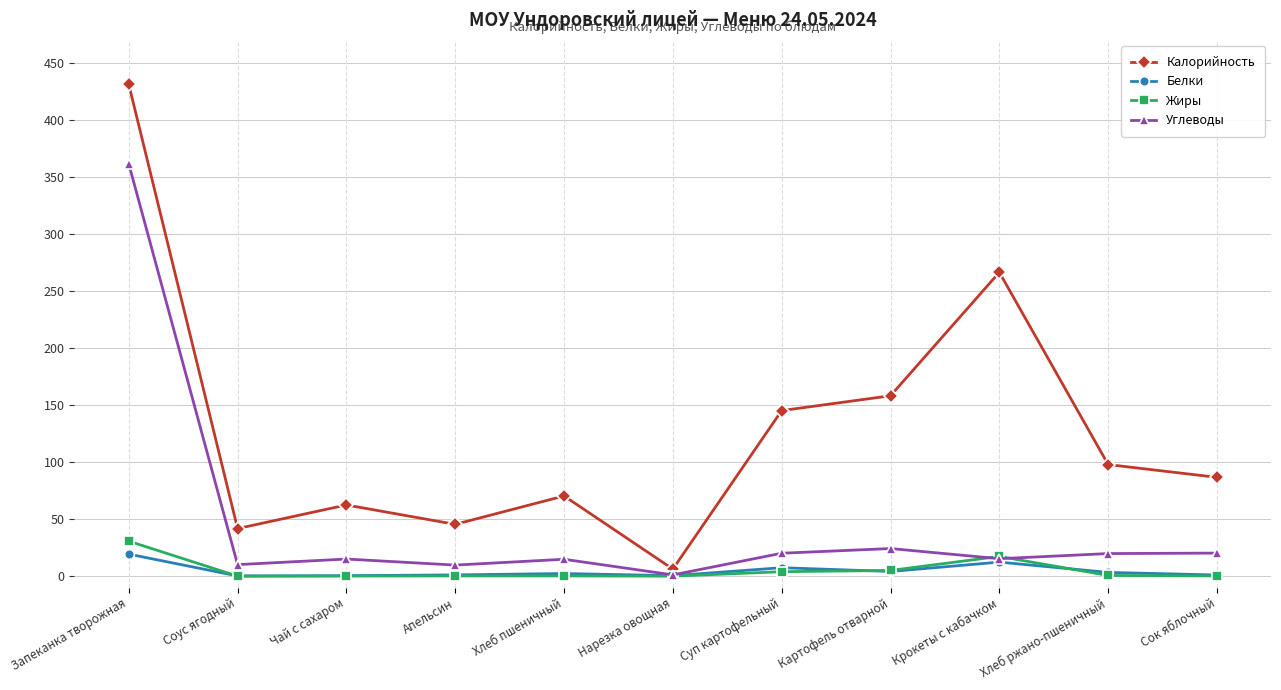

How many lines are shown in the chart?

4